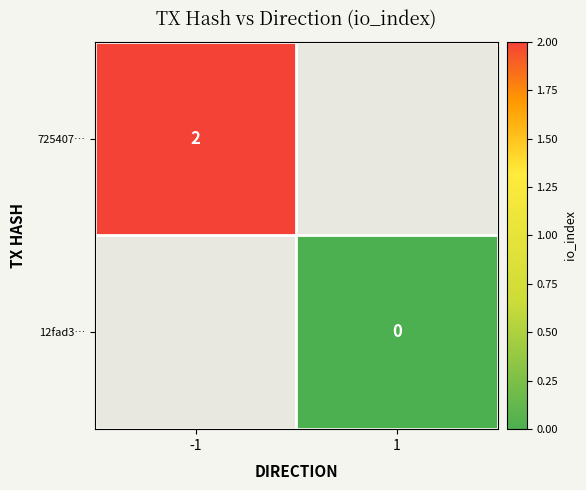

Is it true that 725407… equals 4 at -1?

False